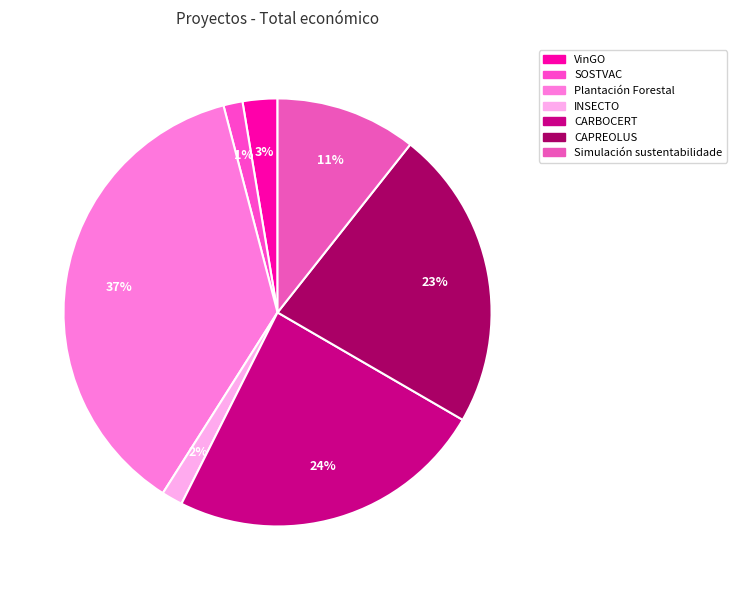

How many segments does this pie chart have?

7